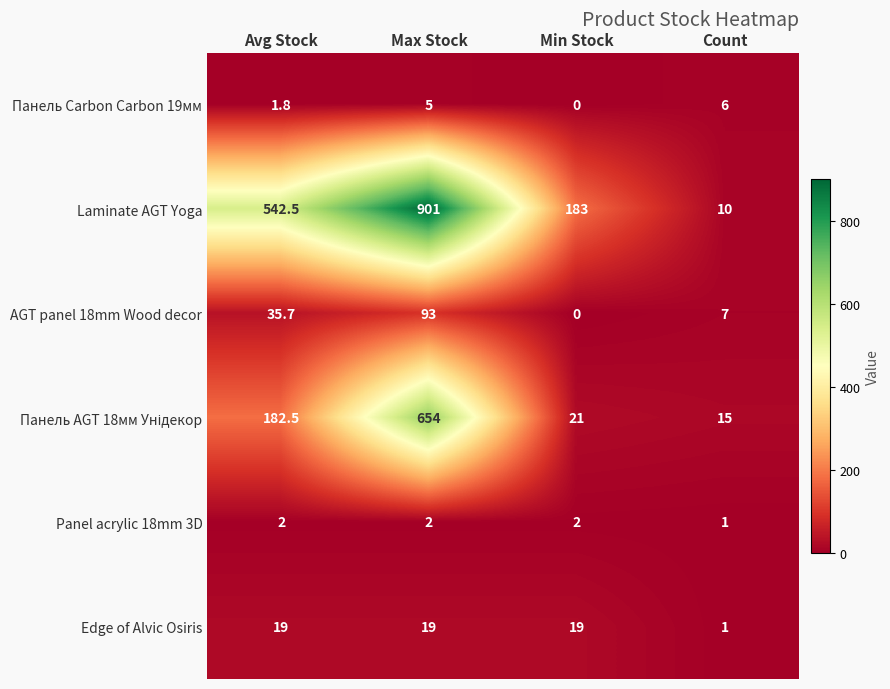

At which category is the sum across all series the highest?

Max Stock